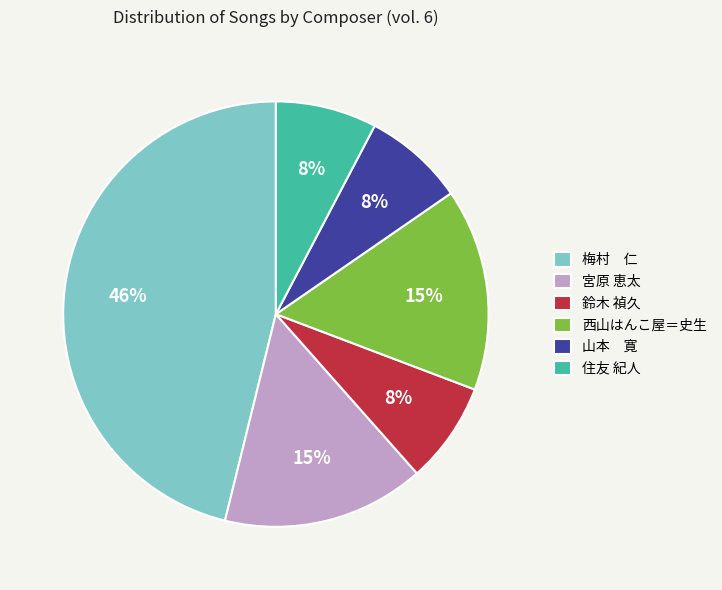

How many segments does this pie chart have?

6